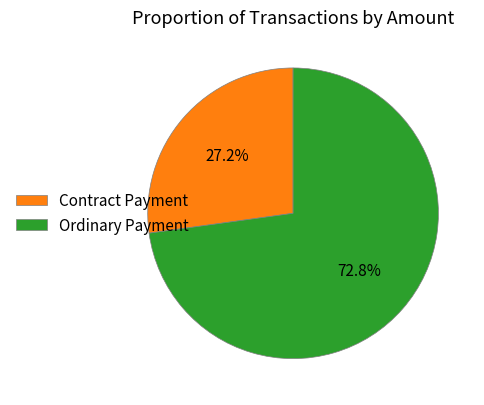

Approximately how many times larger is the value at Contract Payment compared to Ordinary Payment?

0.4